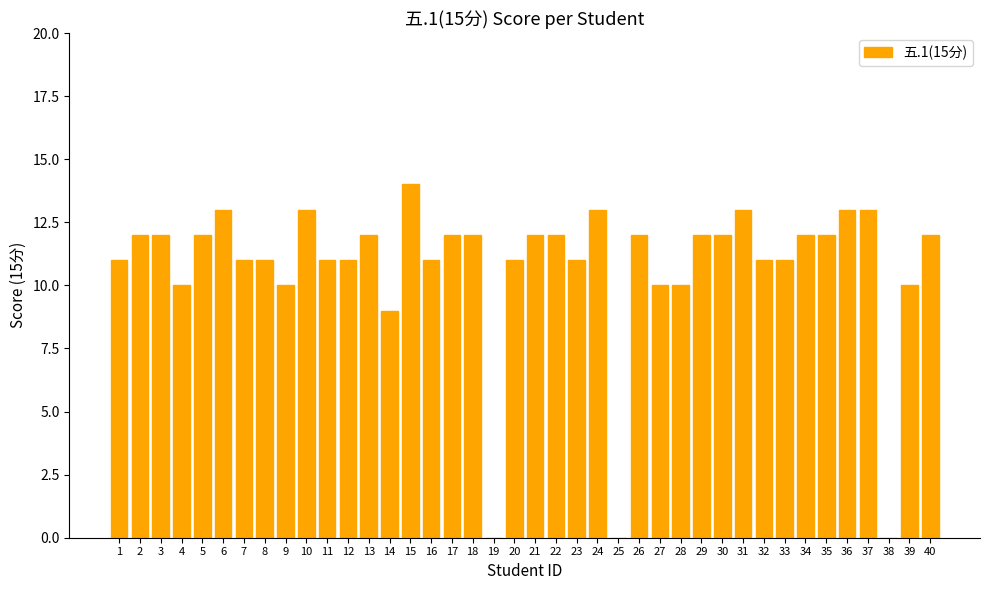

The value at 30 is 20. True or false?

False